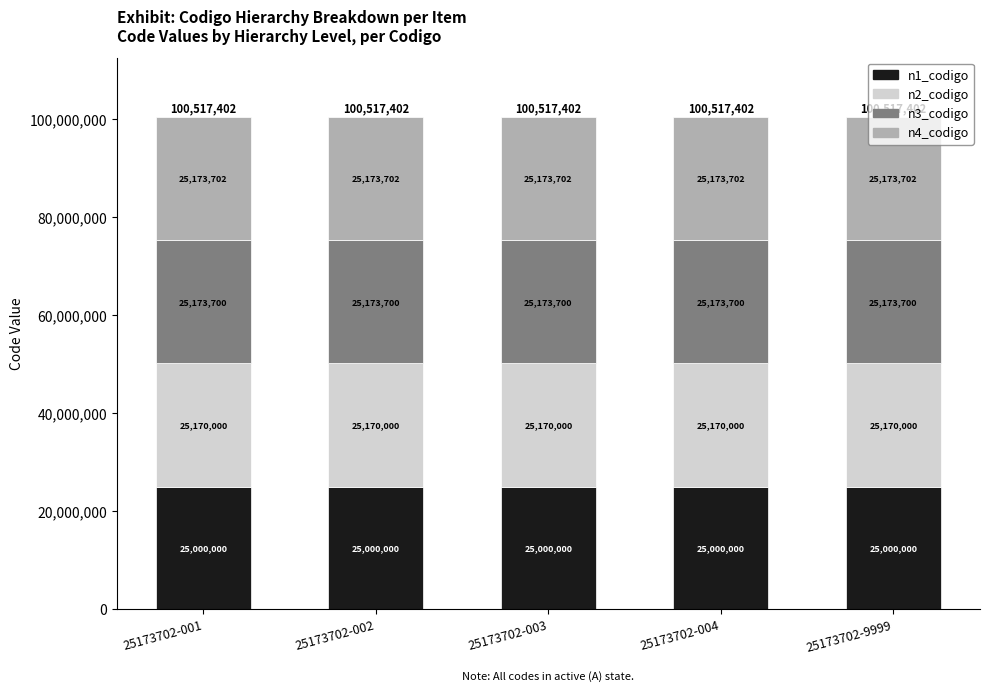

What is the total value across all series at 25173702-003?

100517402